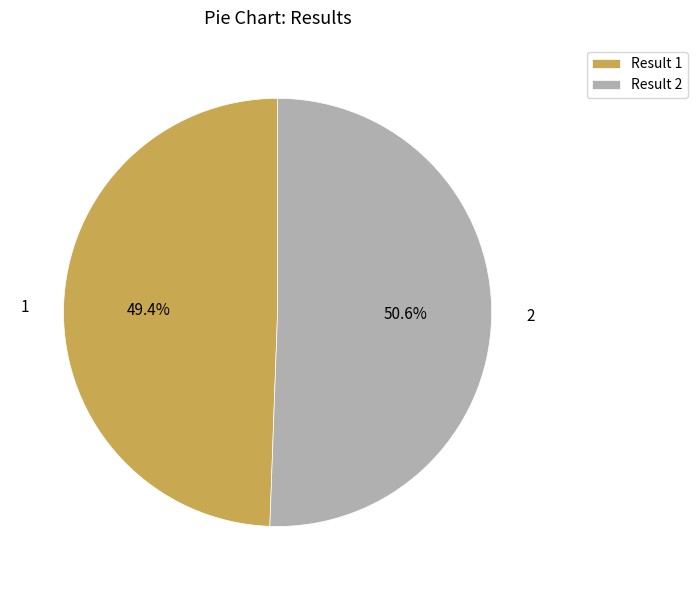

What is the ratio of the value at 1 to the value at 2?

1.0